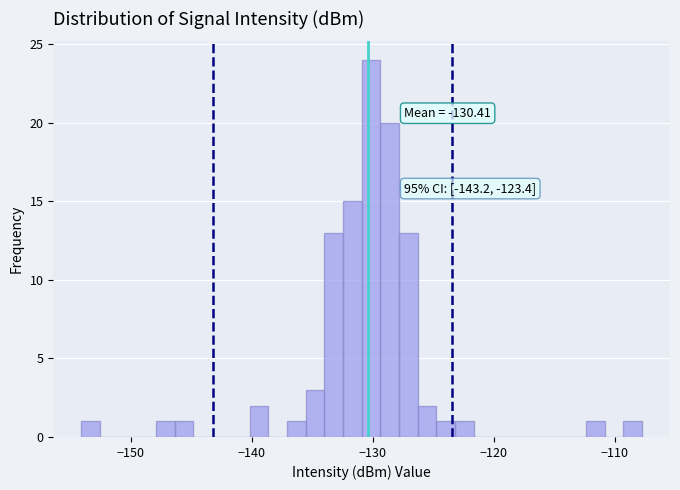

Around what value on the x-axis is the tallest bar? Give the approximate position of its centre, as read against the axis.

-130